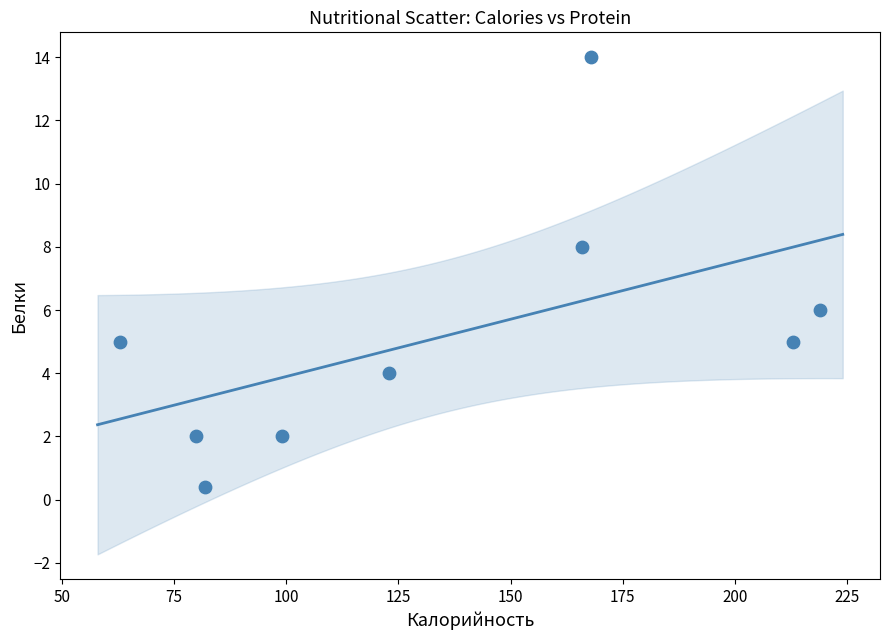

What is the range of X values (max minus min)?

156.0